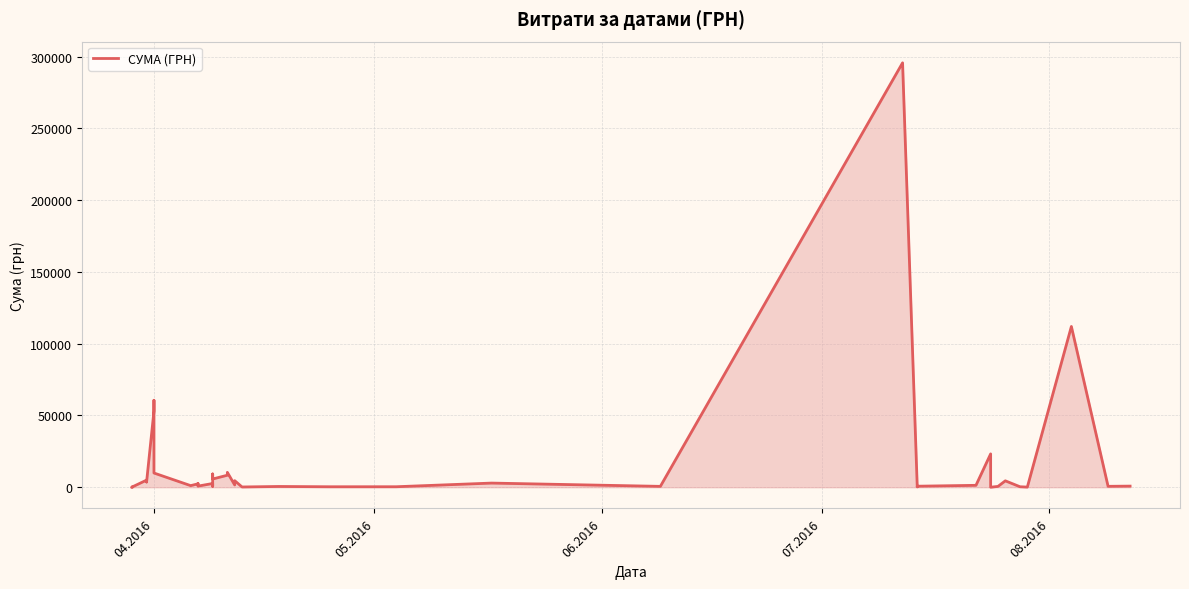

Is it true that the value at 35 is 90.2?

False